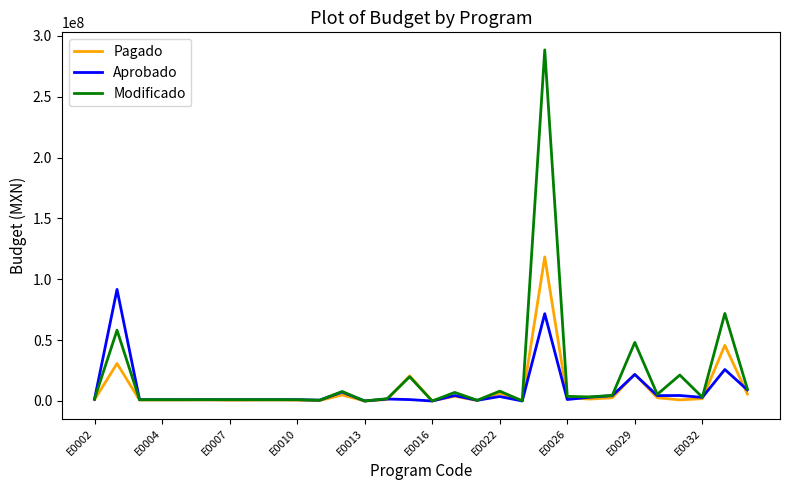

Which series has the largest range (max minus min)?

Modificado